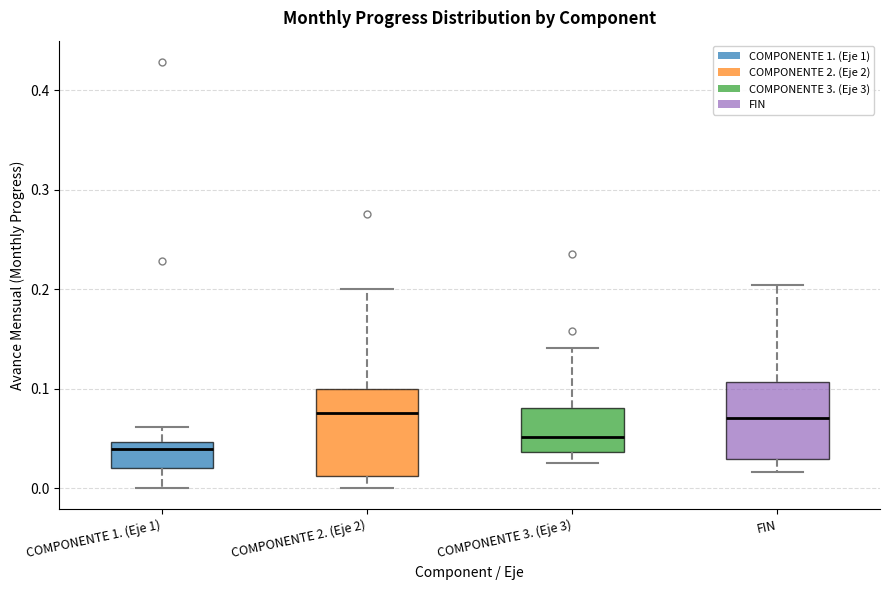

Comparing the boxes themselves (not the whiskers), which one is the tallest?

COMPONENTE 2. (Eje 2)